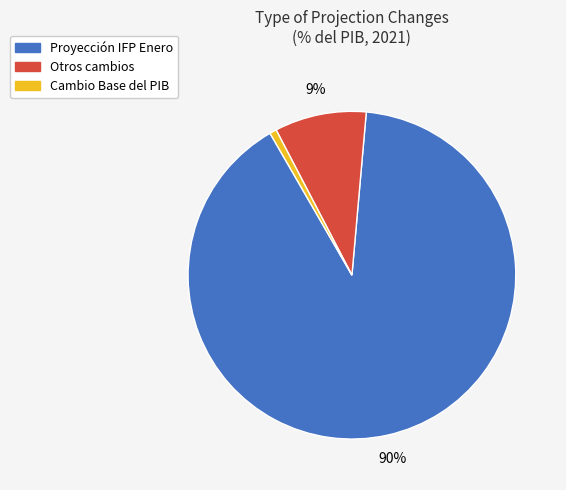

Does any single category account for the majority?

Yes